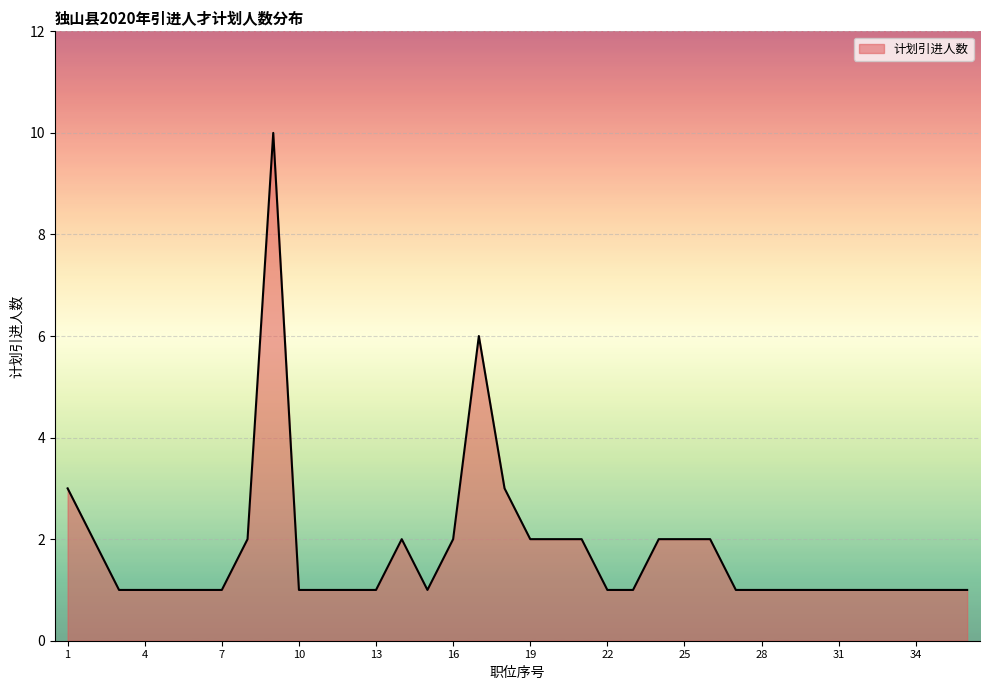

What is the maximum value shown in the chart?

10